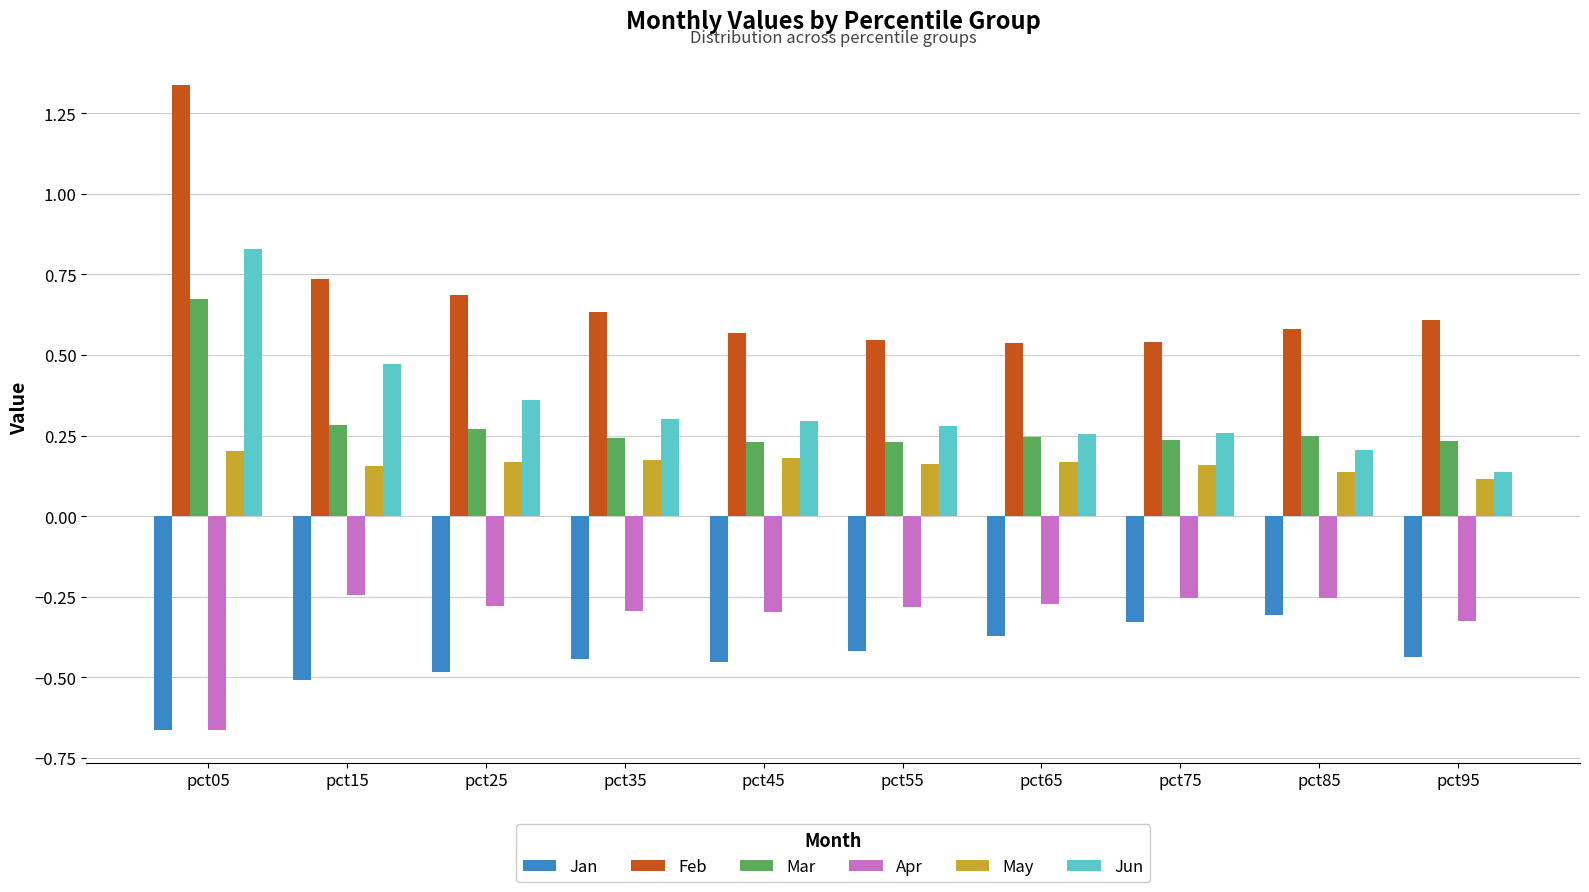

What is the spread (max minus min) of values at pct25?

1.2